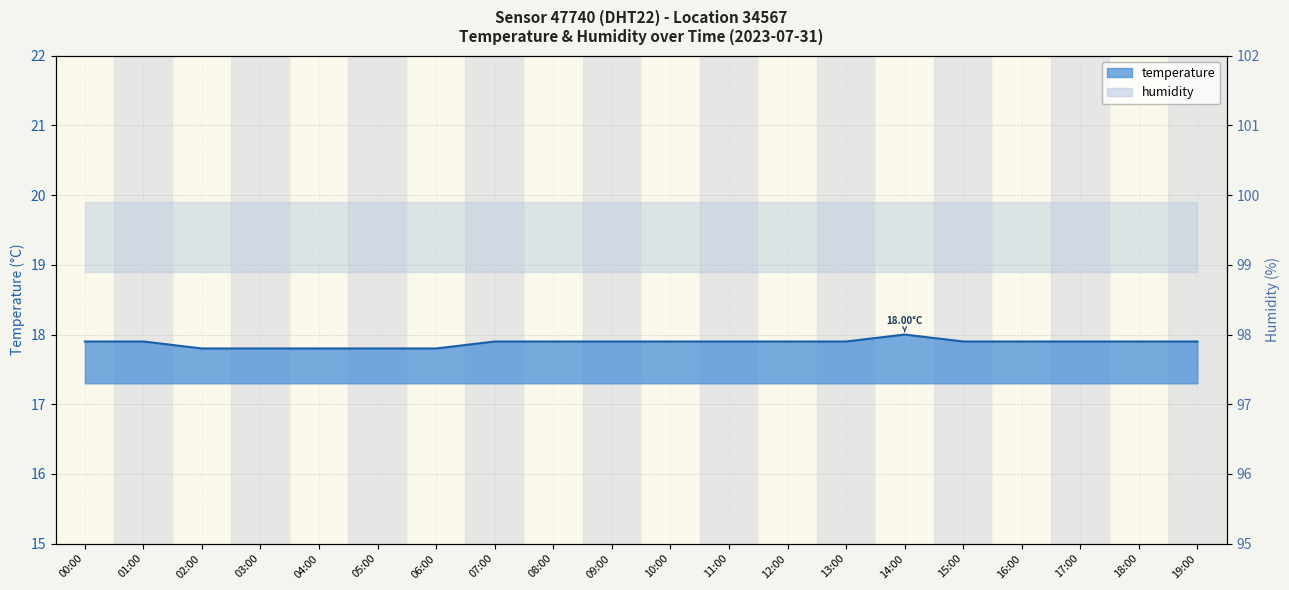

True or false: the data has more than 0 interior local peaks.

True